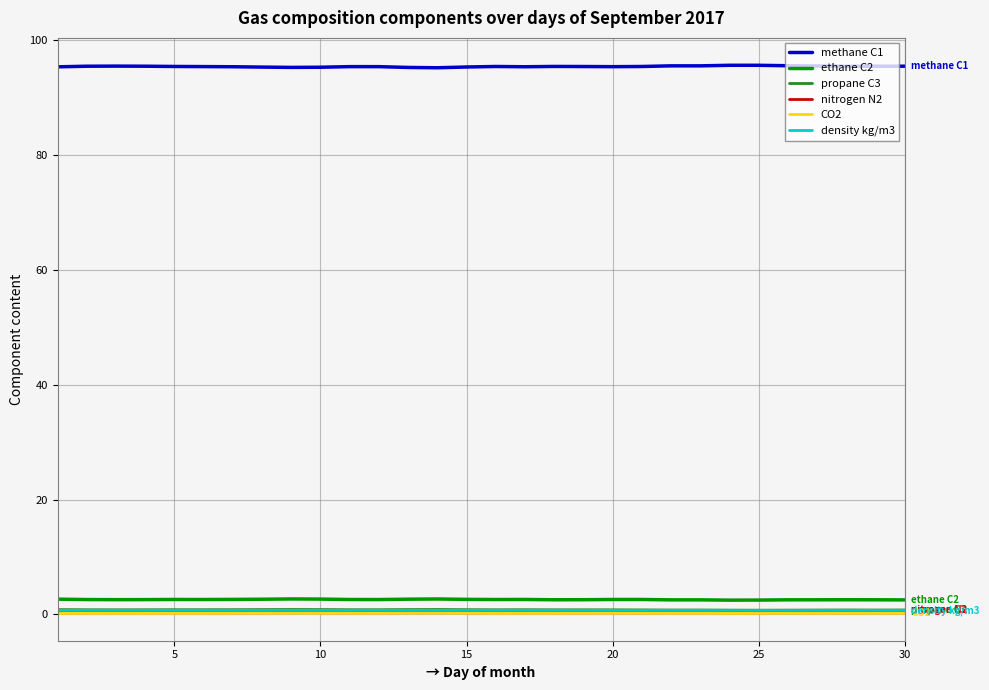

True or false: density kg/m3 and methane C1 cross at least once.

False